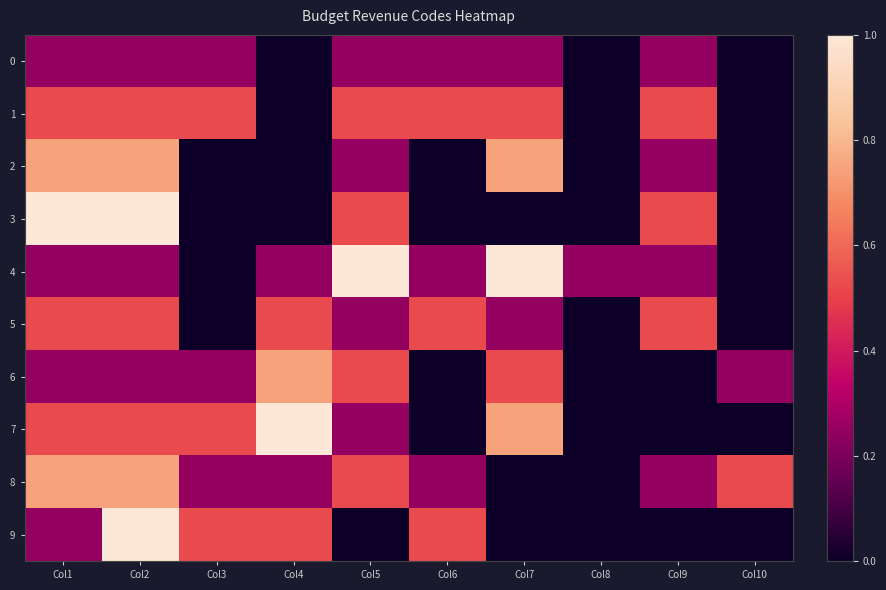

Which category has the highest value across all series?

Col1